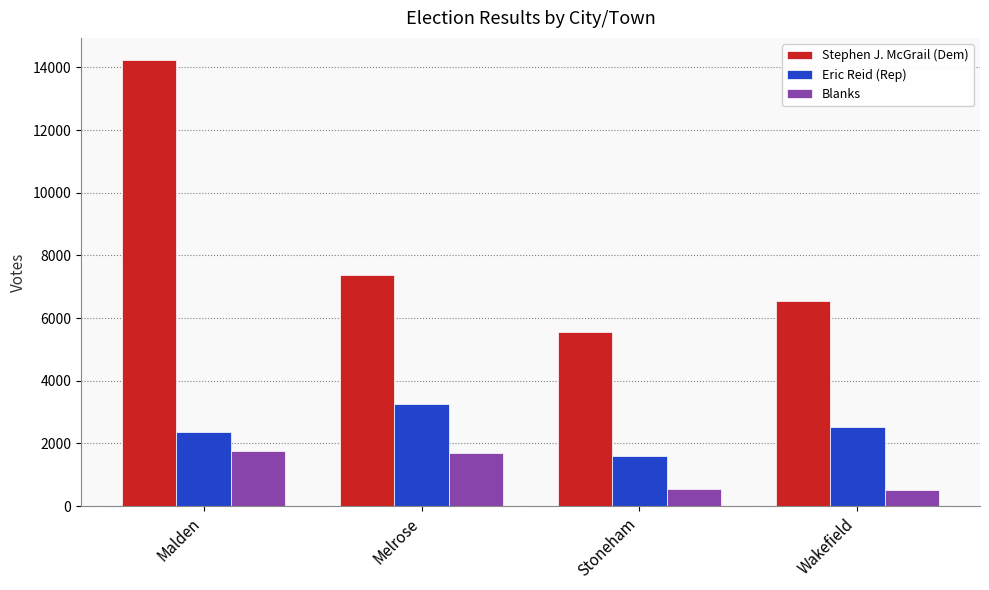

Is it true that Stephen J. McGrail (Dem) equals 6550 at Wakefield?

True